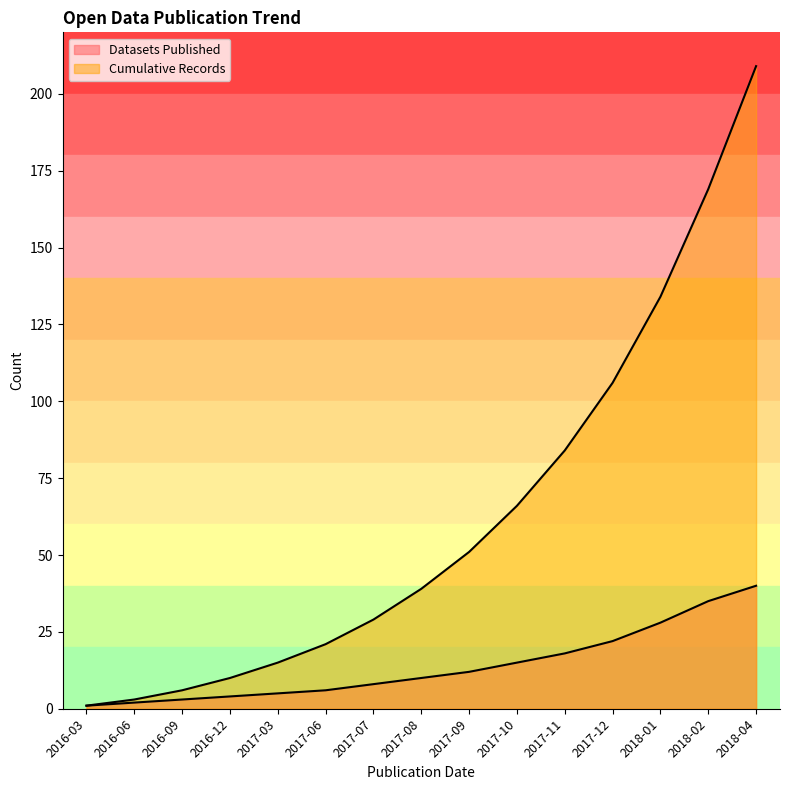

True or false: Datasets Published and Cumulative Records cross at least once.

False